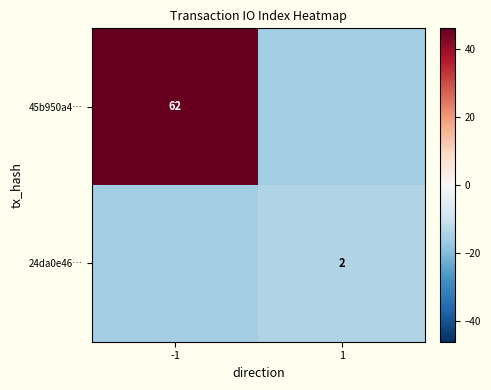

The 45b950a4… series shows 62 at -1. True or false?

True